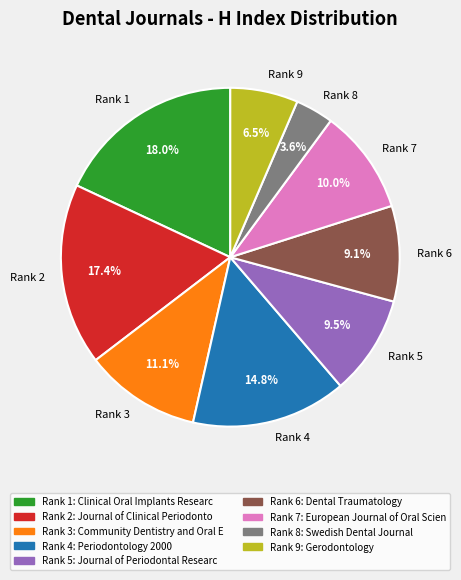

What is the smallest slice in the pie chart?

Rank 8